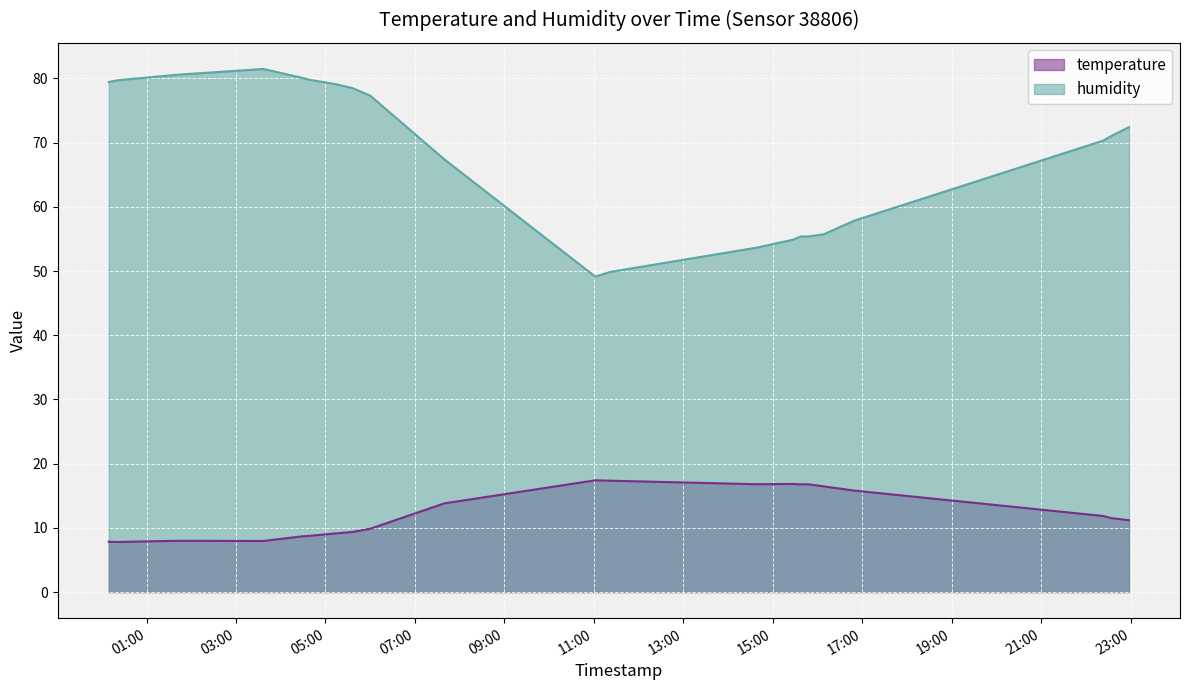

What is the difference between the second highest and minimum values in the humidity series?

31.5